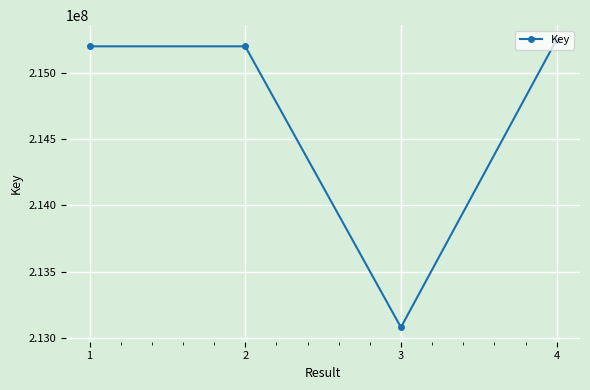

What is the difference between the maximum and minimum values?

2168910